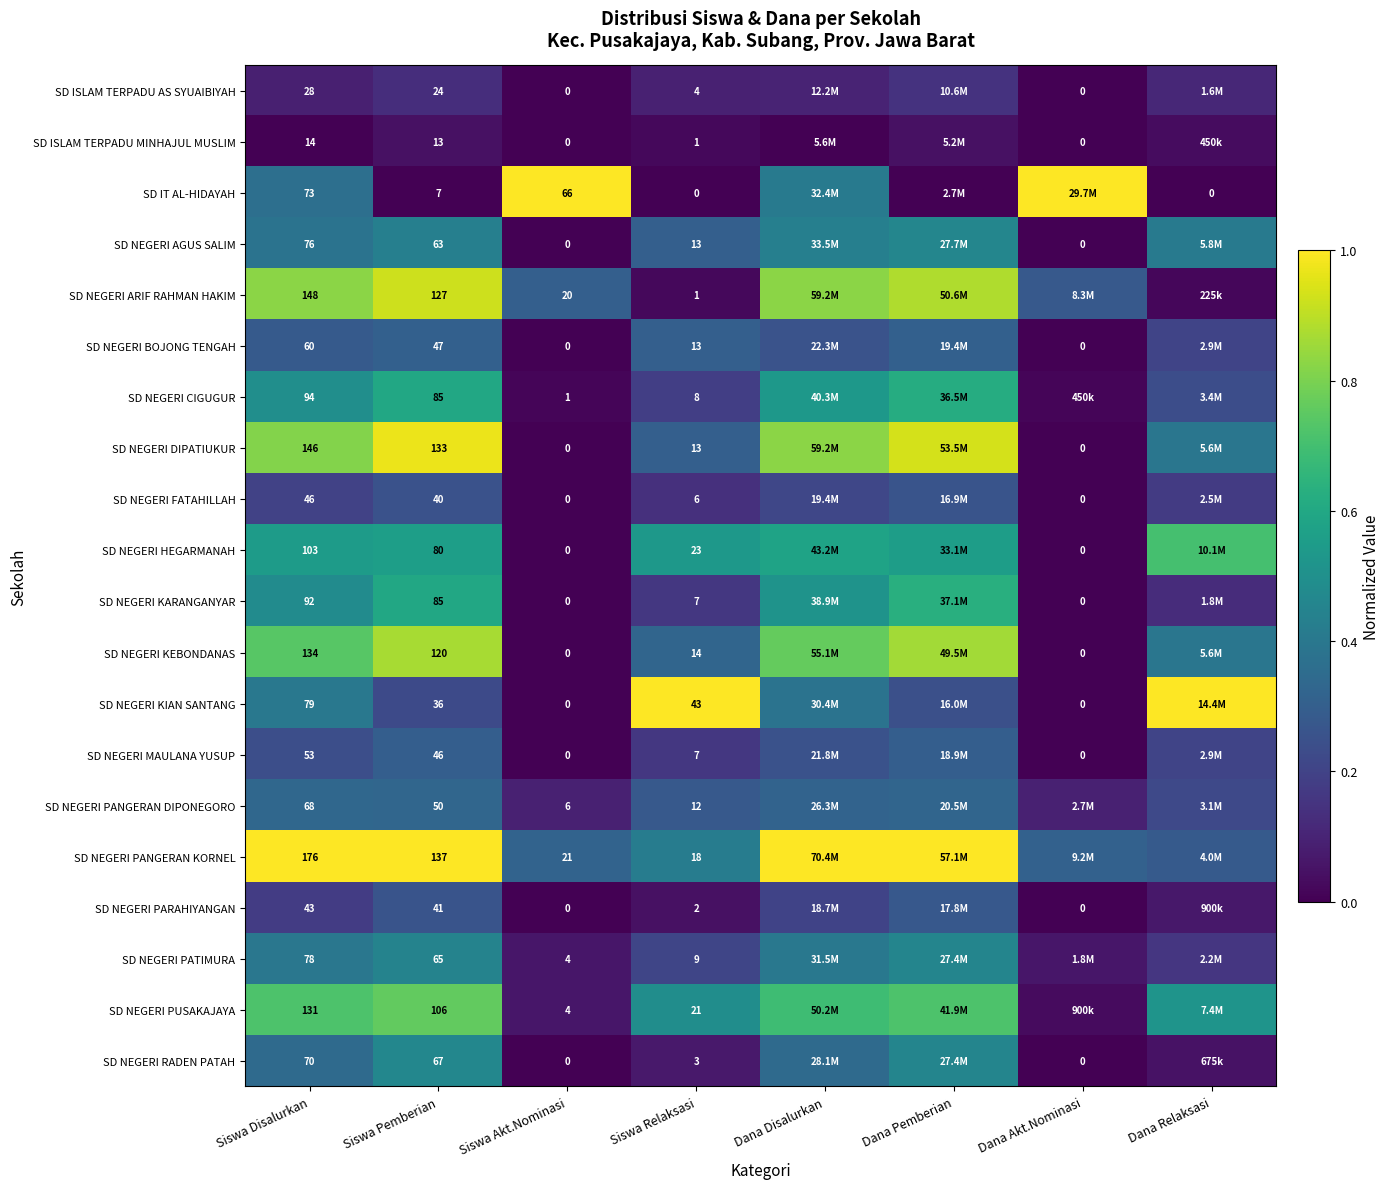

How many values in the SD NEGERI PANGERAN KORNEL series are below 1?

4